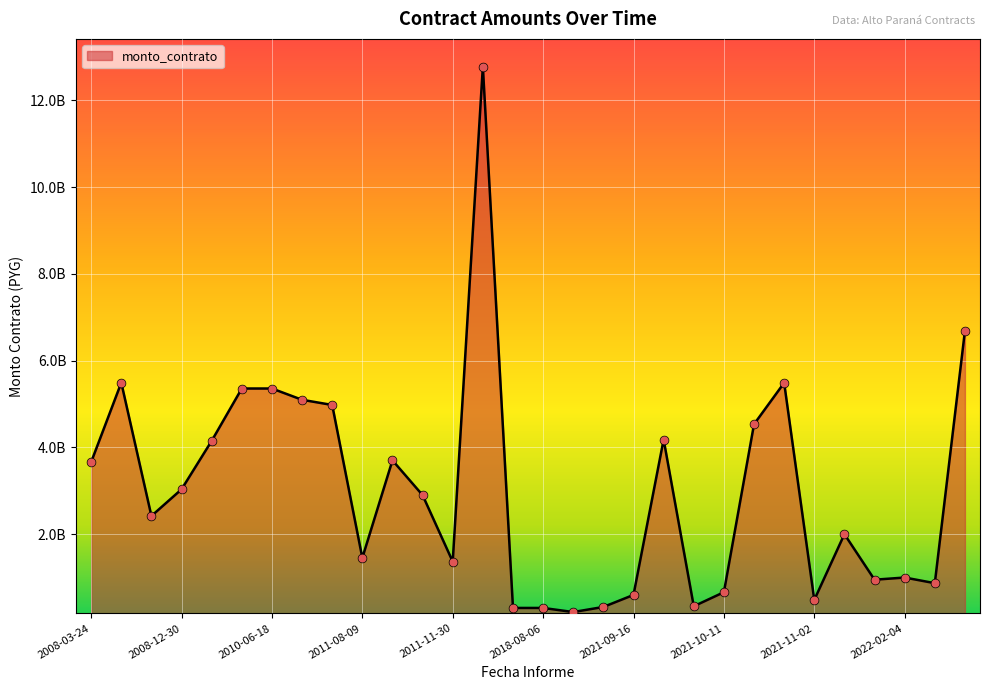

Is this an area chart (filled region under the line)?

Yes